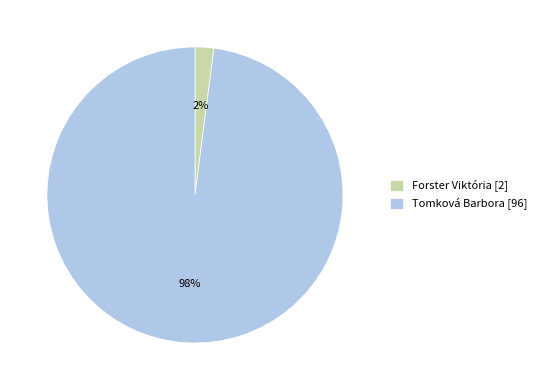

What percentage is the Forster Viktória slice, to the nearest percent?

2%